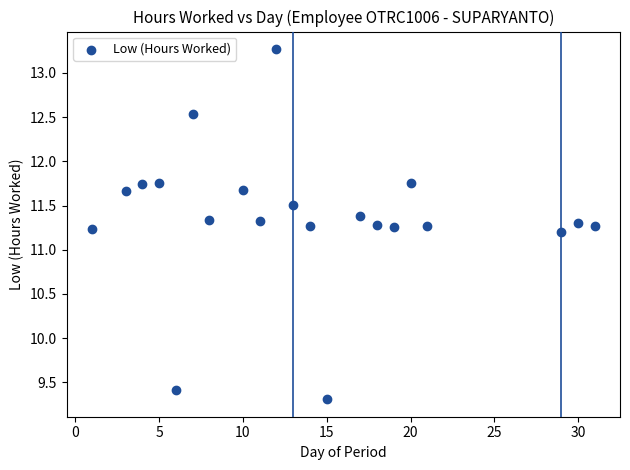

What is the range of X values (max minus min)?

30.0